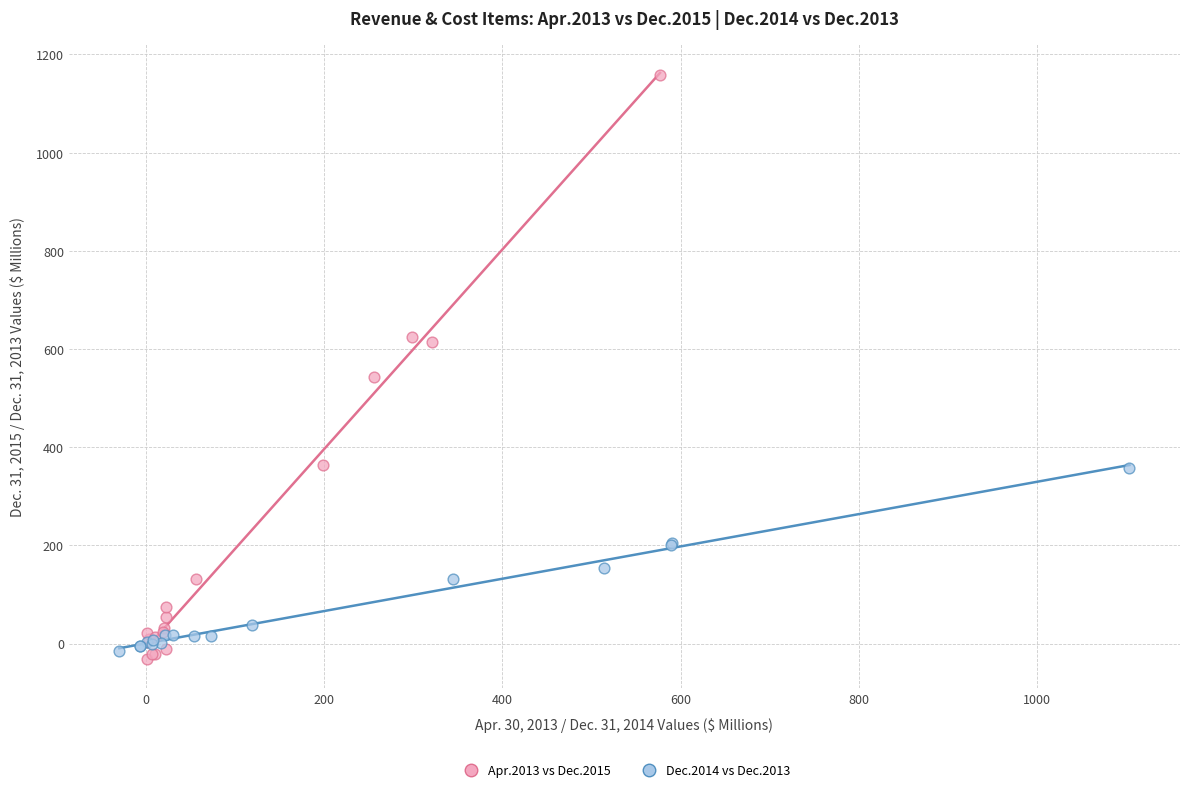

What are all the series names shown in the legend?

Apr.2013 vs Dec.2015, Dec.2014 vs Dec.2013